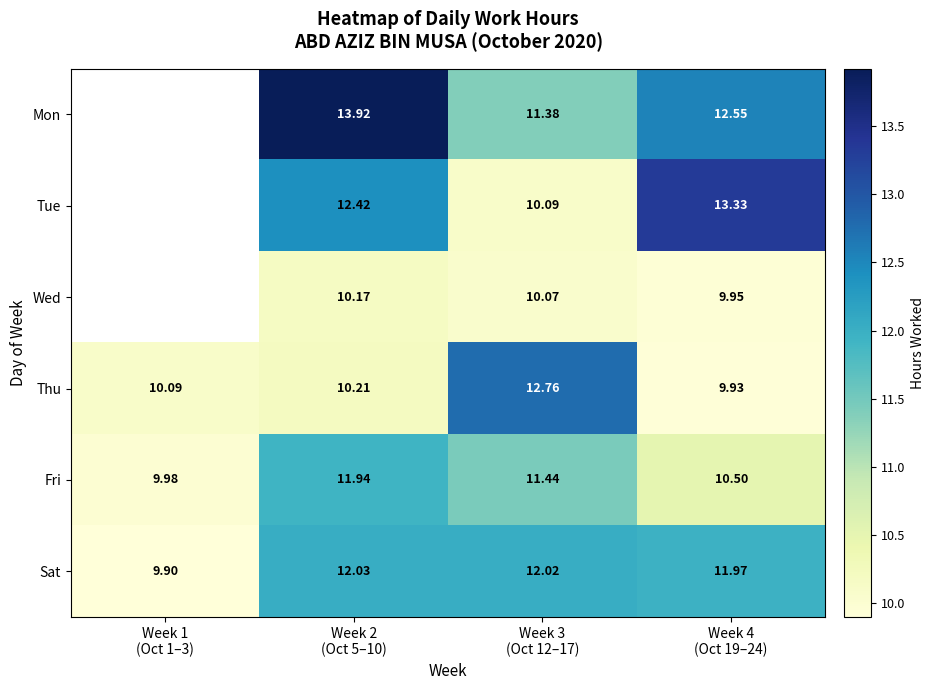

The Tue series shows 12.4 at Week 2 (Oct 5–10). True or false?

True